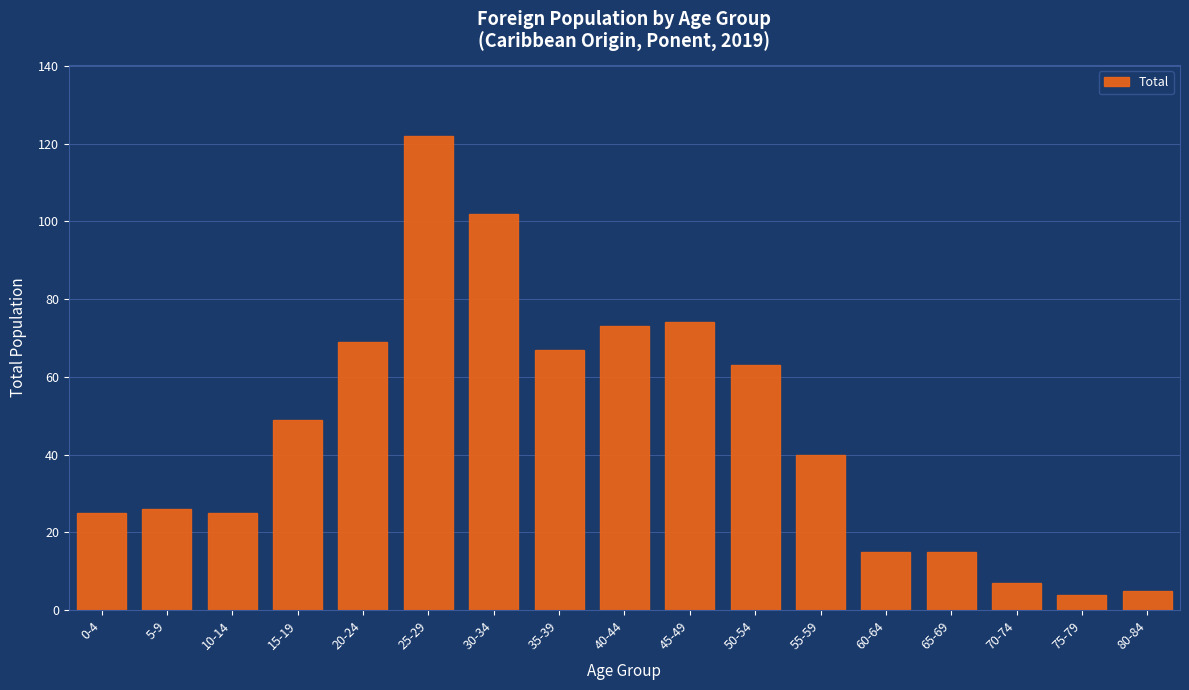

Reading right to left, transcribe all the data shown in this chart.

5	4	7	15	15	40	63	74	73	67	102	122	69	49	25	26	25